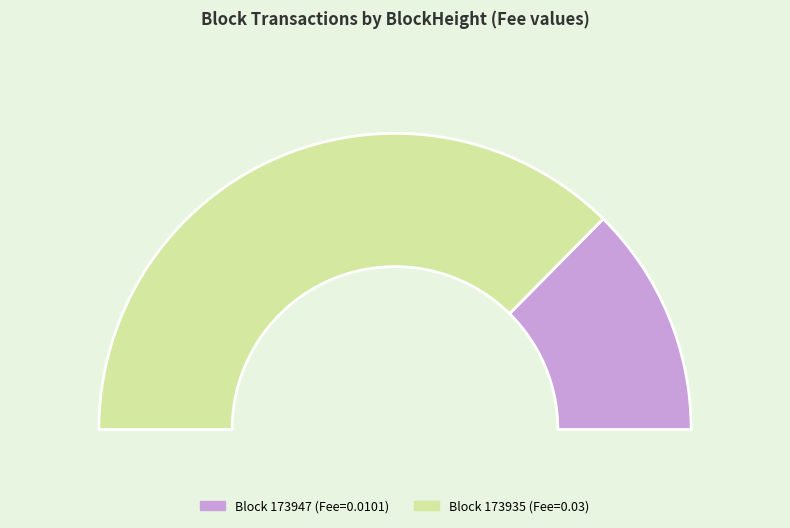

Which category accounts for the majority?

173935